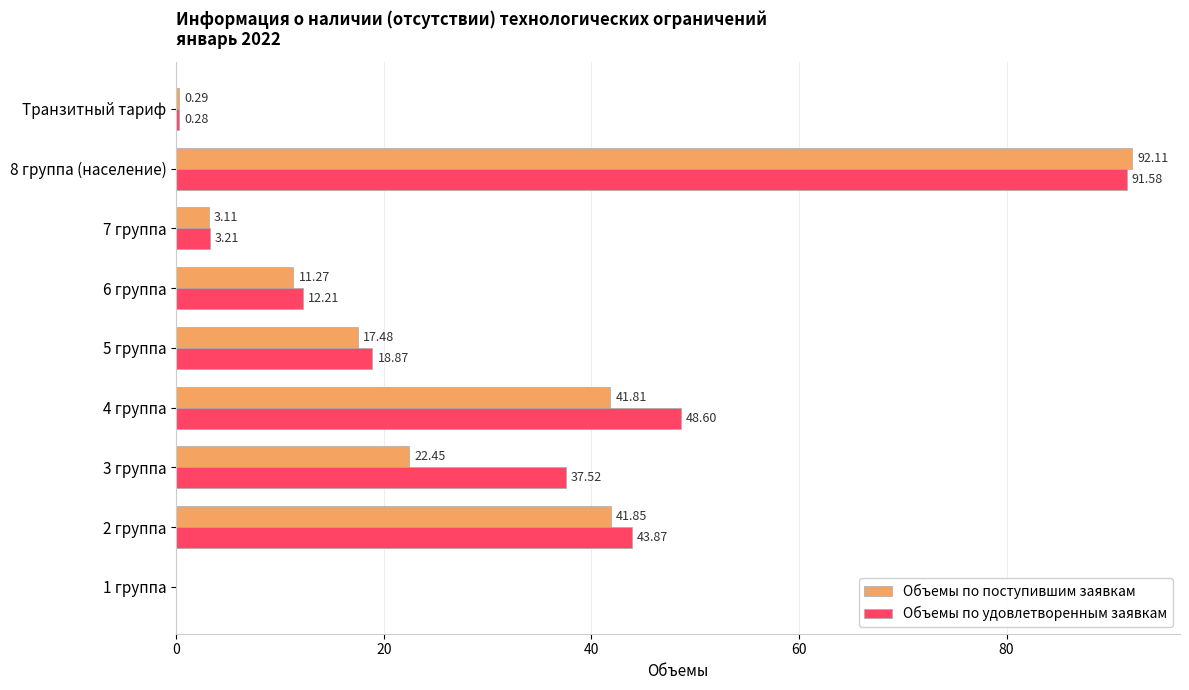

Is the value of Объемы по удовлетворенным заявкам at 7 группа greater than the value of Объемы по поступившим заявкам at 8 группа (население)?

No